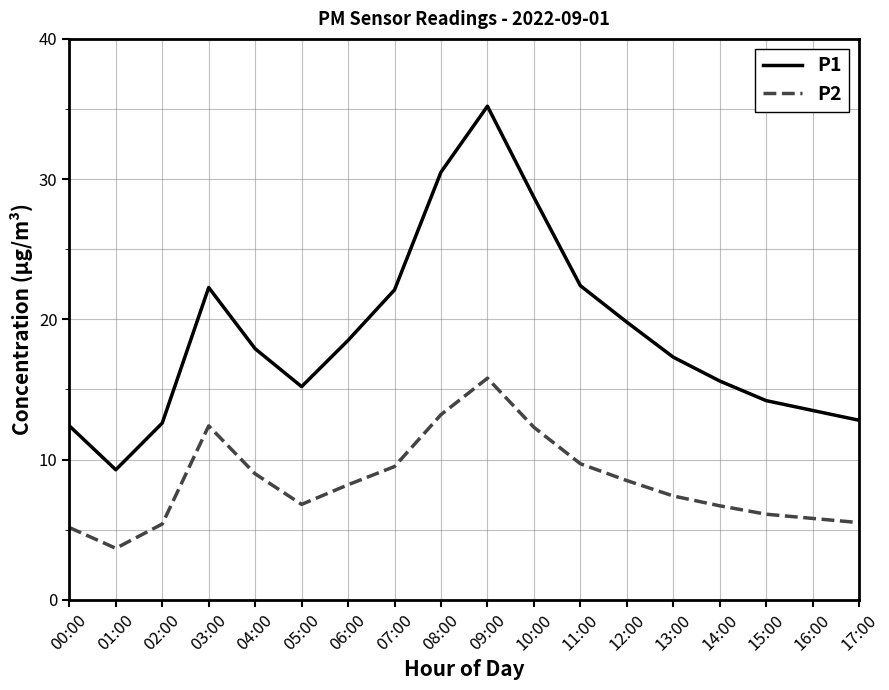

Which series has the largest total across all categories?

P1